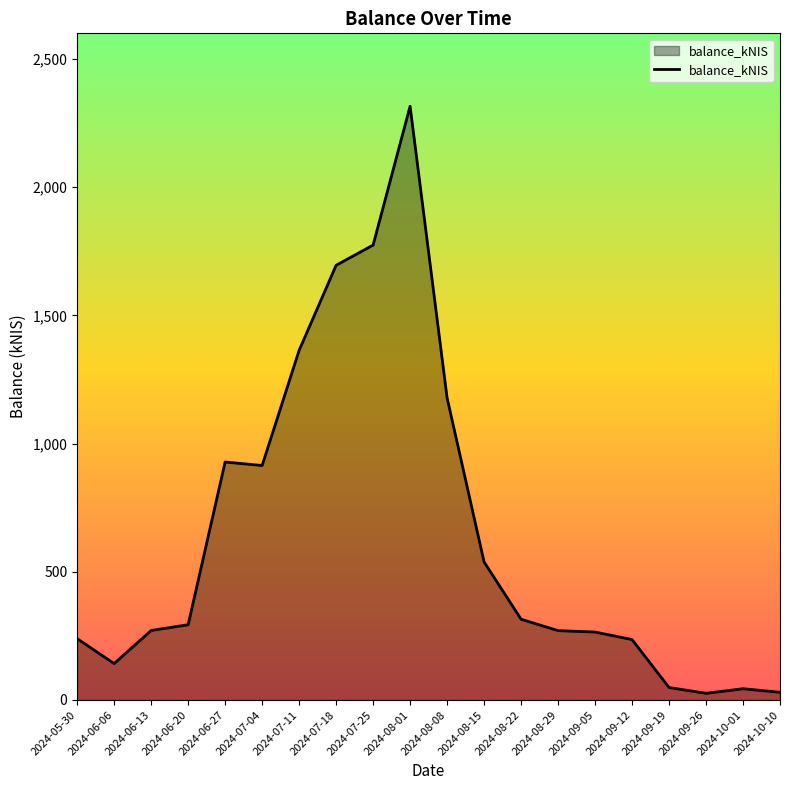

The value at 2024-08-22 is 315.1. True or false?

True